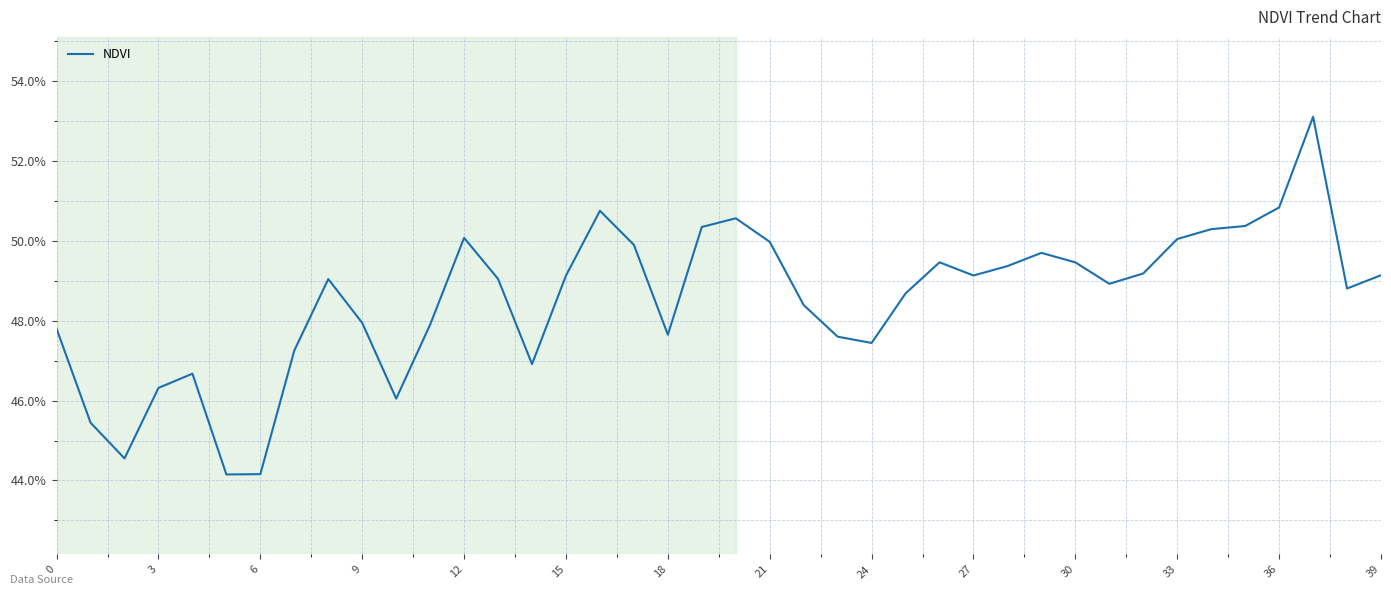

Does the chart display data point markers on the line(s)?

No